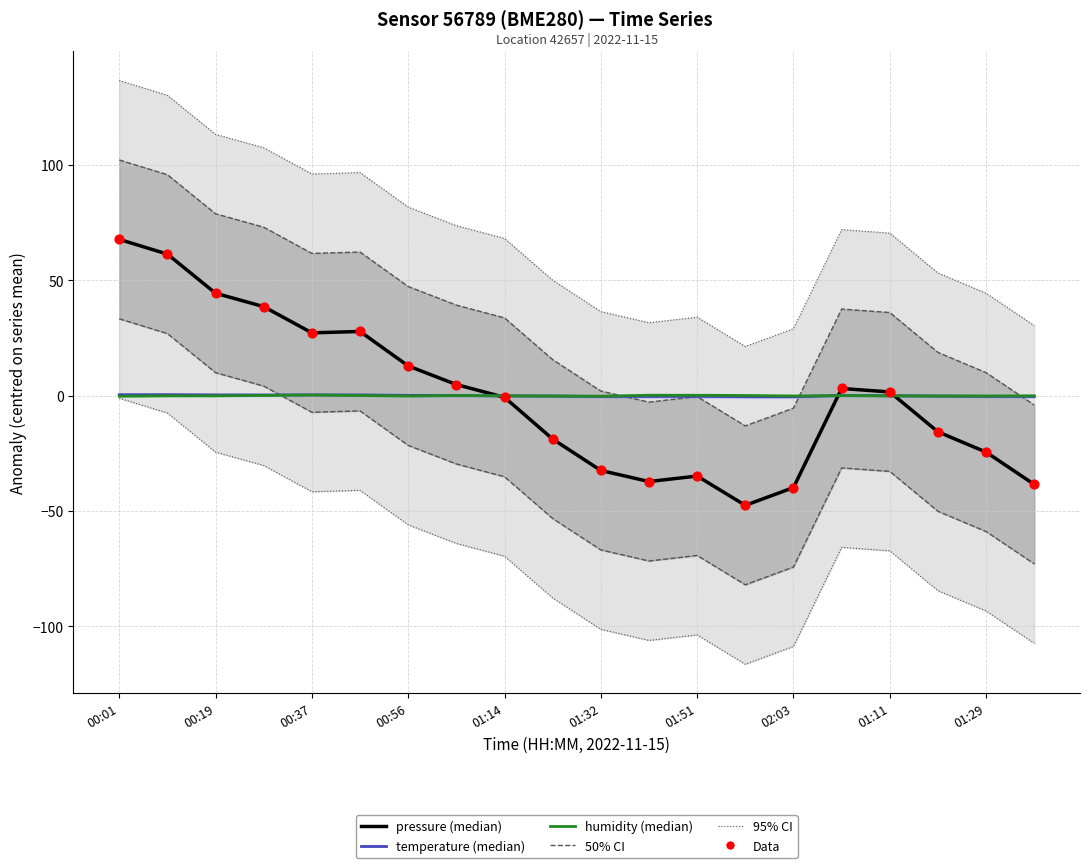

At which category is the sum across all series the highest?

00:01